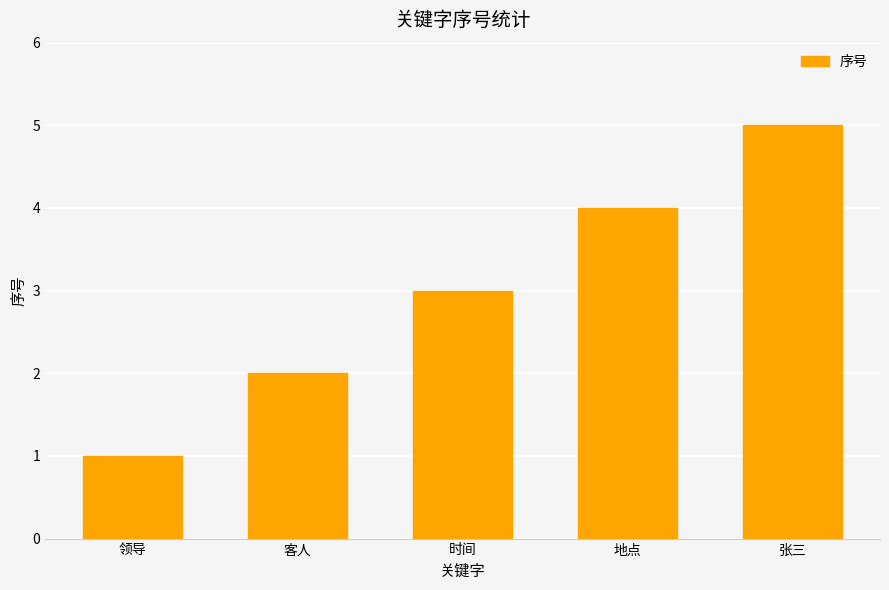

Read the value at 张三.

5